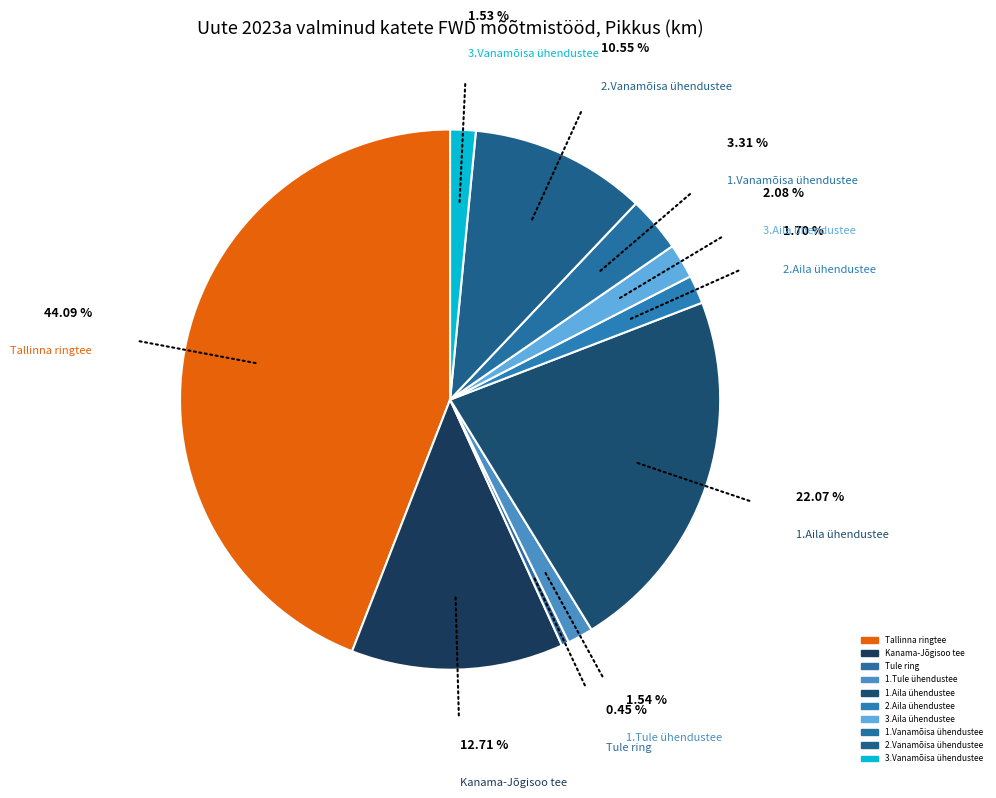

Is there any slice that represents more than half of the pie?

No